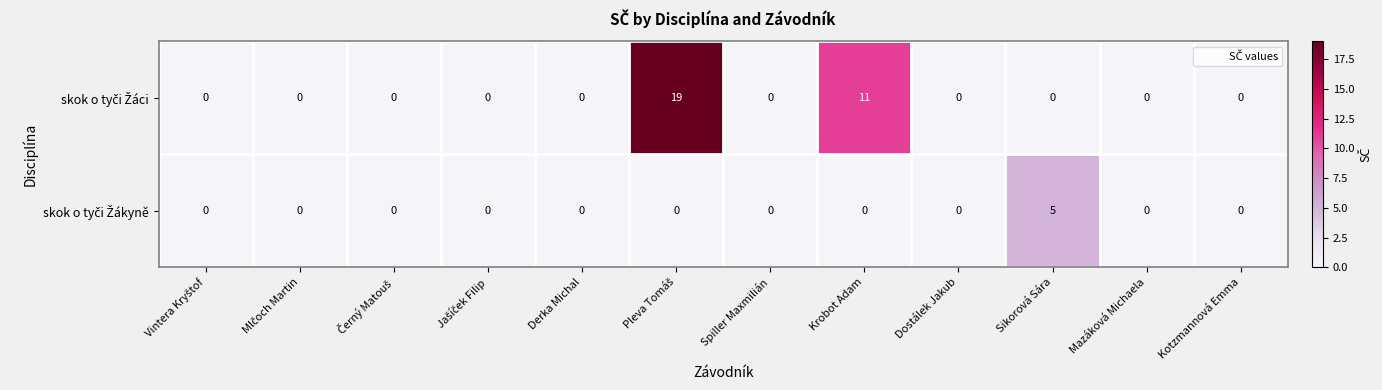

What is the maximum value shown in the chart?

19